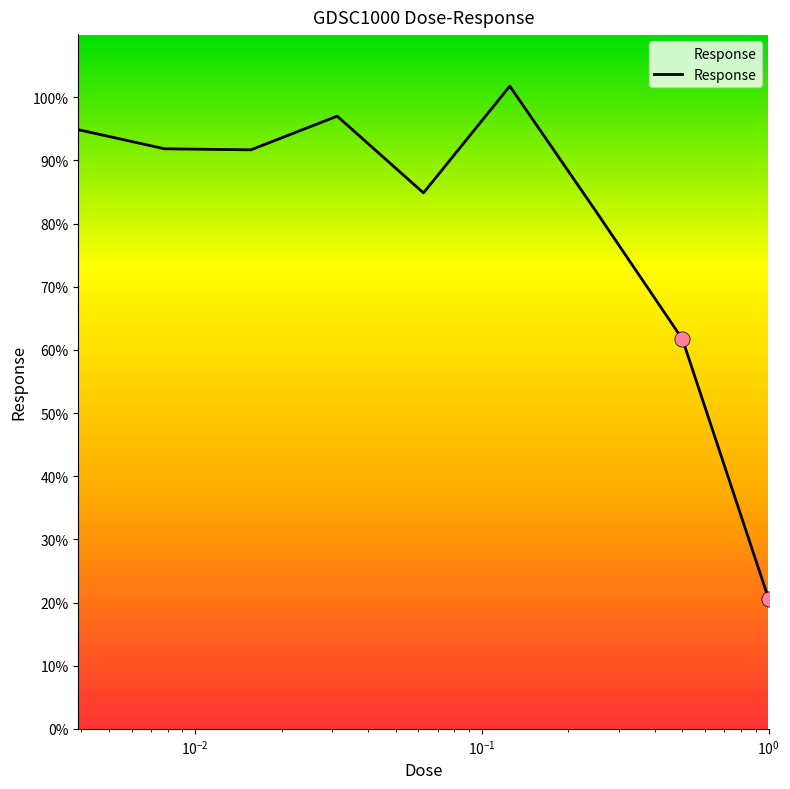

What is the difference between the maximum and minimum values?

81.2